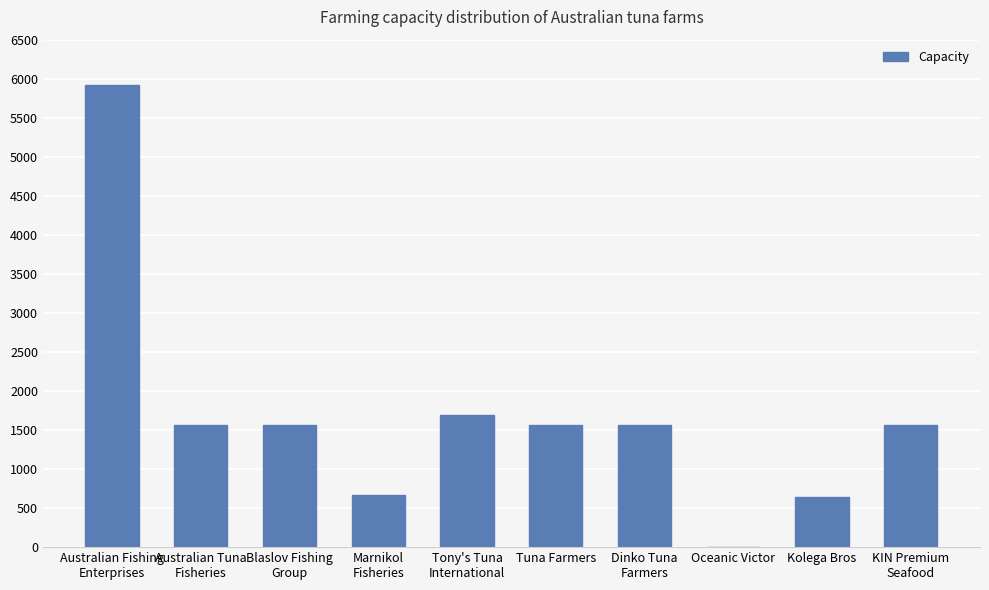

What value does the data have at Kolega Bros?

648